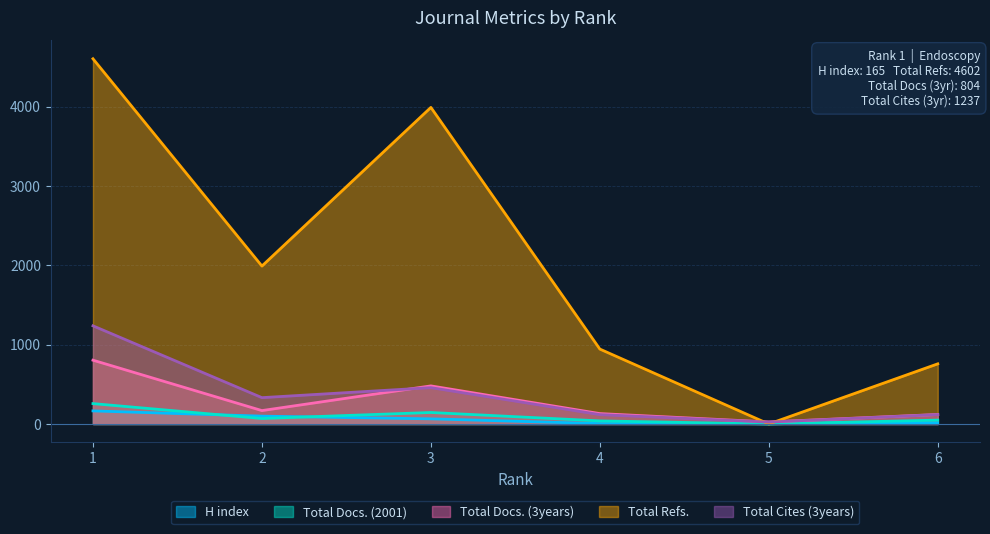

True or false: Total Refs. has a value of 3989 at 3.

True